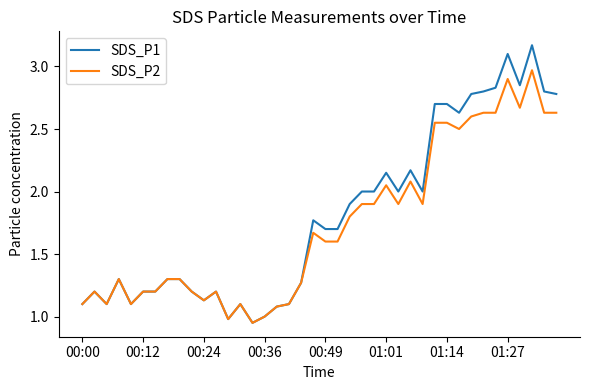

Which series has the largest range (max minus min)?

SDS_P1